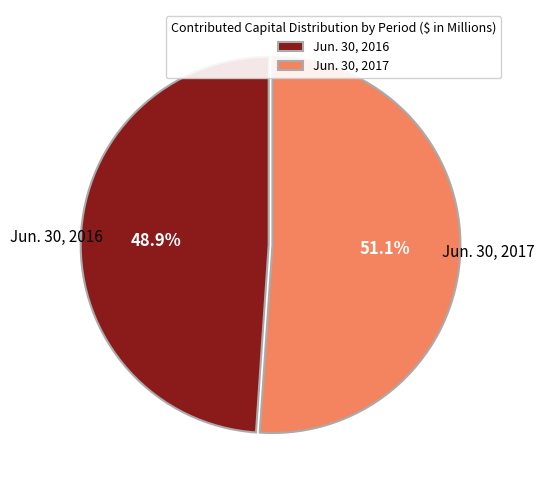

Rank the categories by value from lowest to highest.

Jun. 30, 2016, Jun. 30, 2017